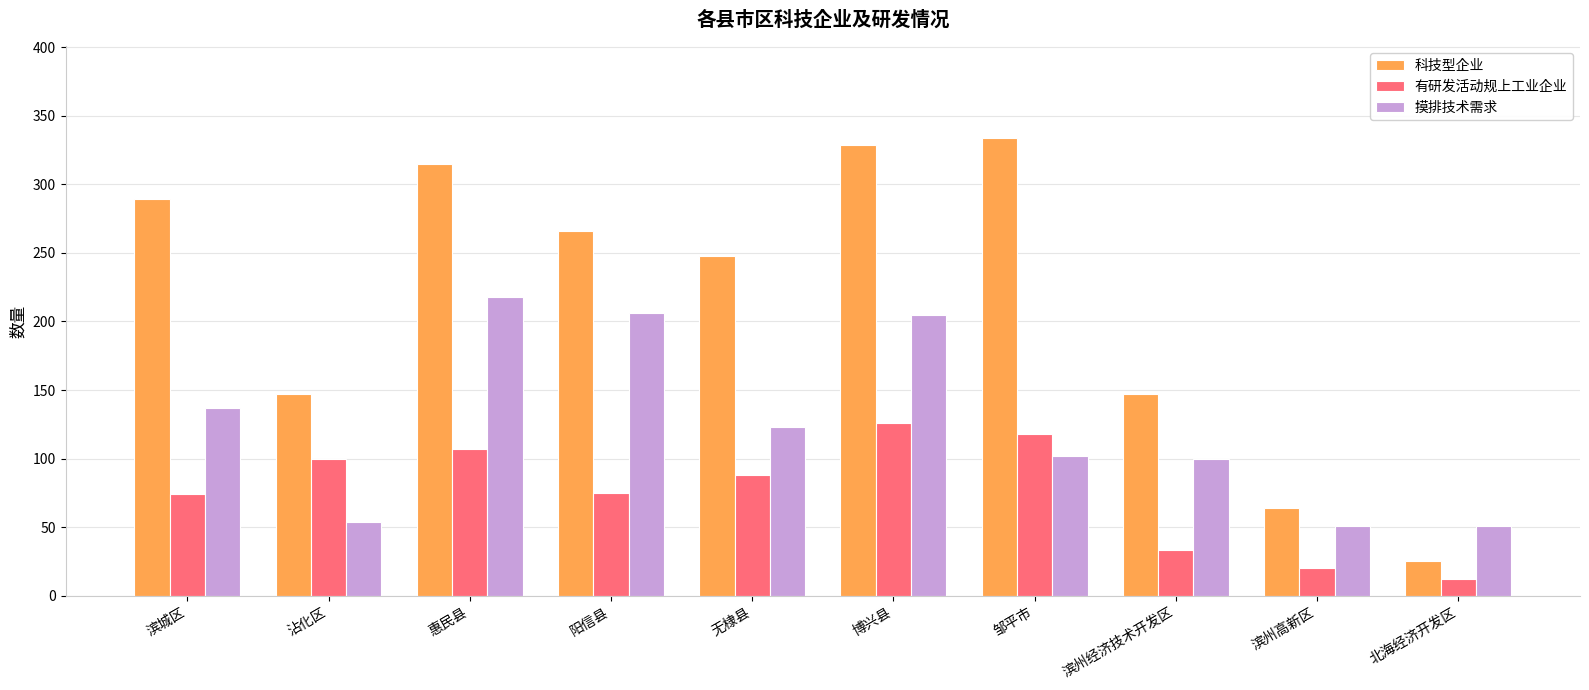

What is the value of the 摸排技术需求 bar at the 9th from the left?

51